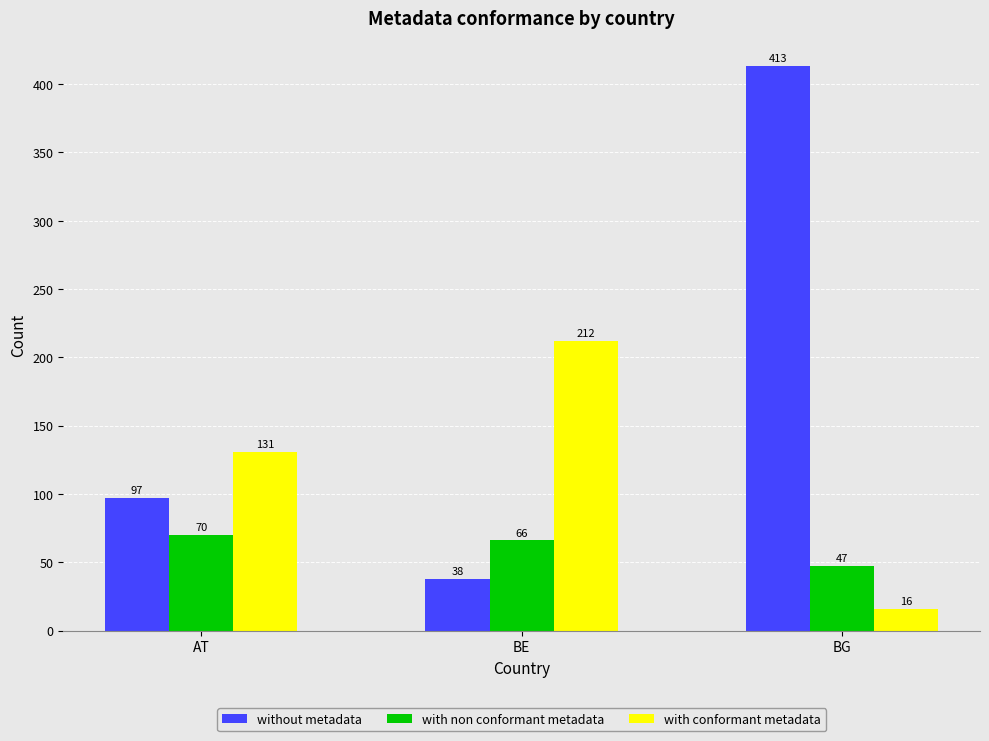

At how many categories does at least one series exceed 59?

3